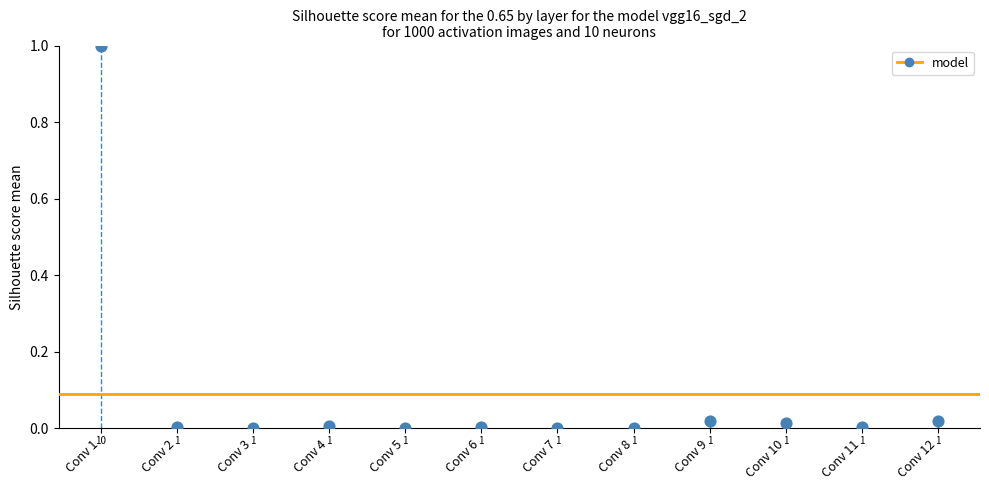

What is the range of Y values (max minus min)?

1.0